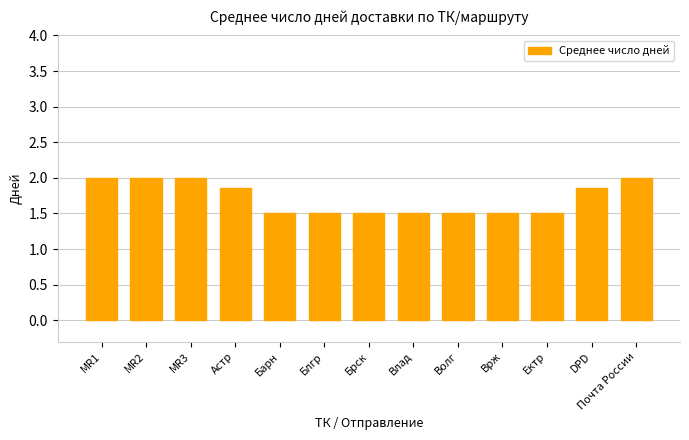

Is it true that the value at Блгр is 1.5?

True